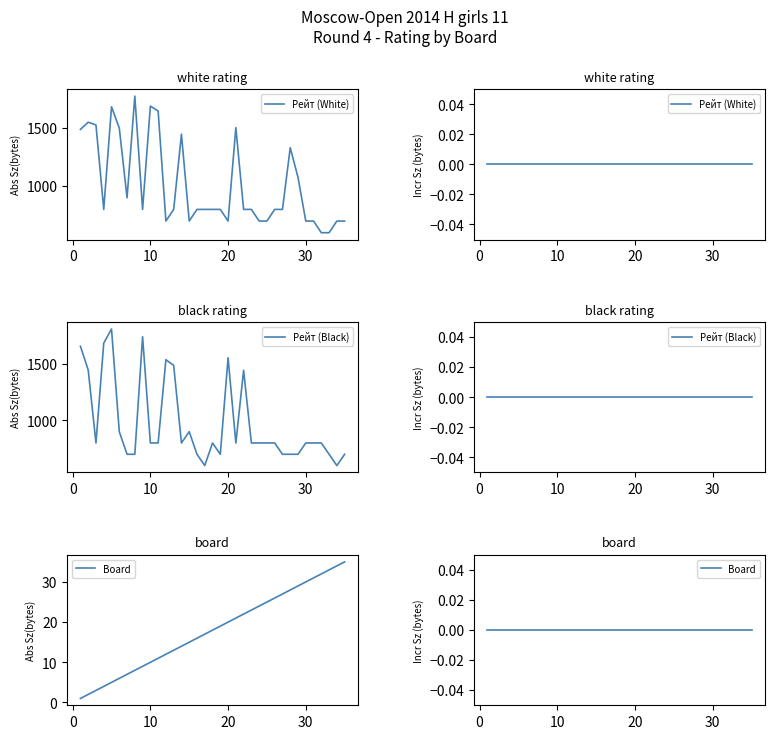

How many interior local peaks does the Рейт (Black) series have?

7